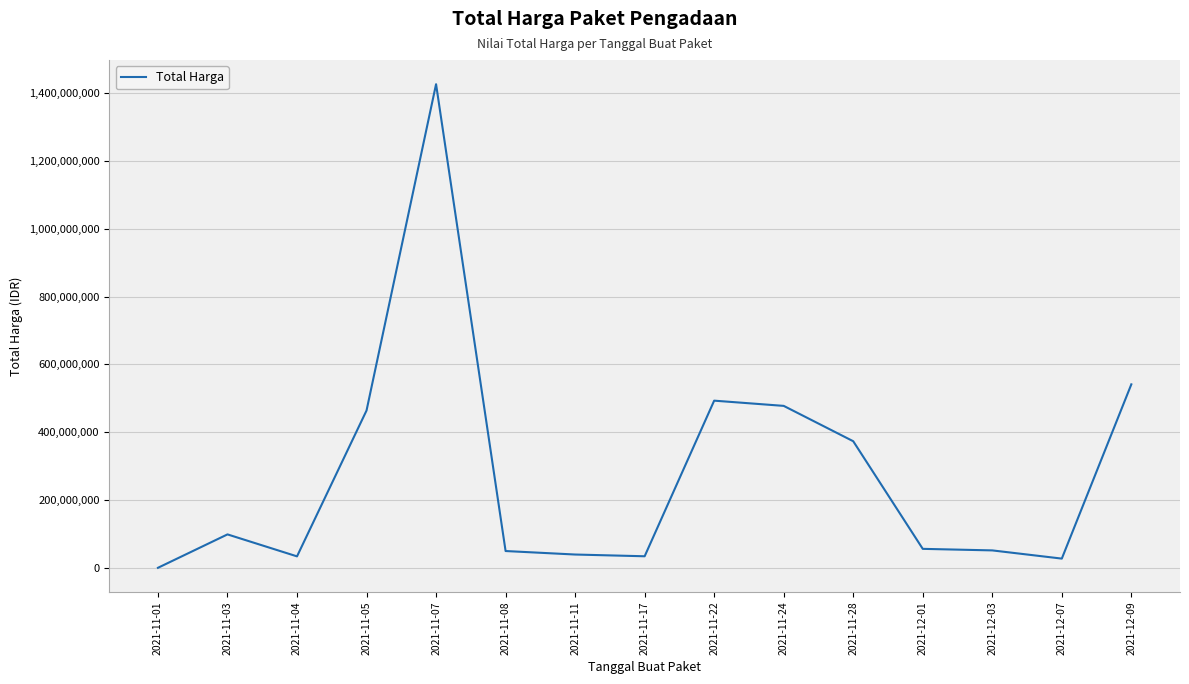

What is the approximate value at 2021-11-28, to the nearest 10?

373404000